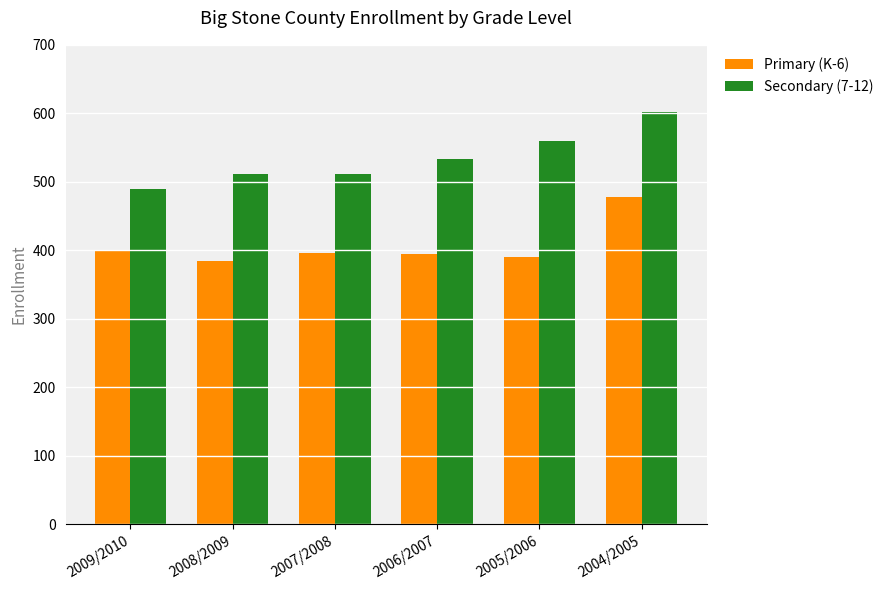

List the series in order of their overall mean, highest first.

Secondary (7-12), Primary (K-6)